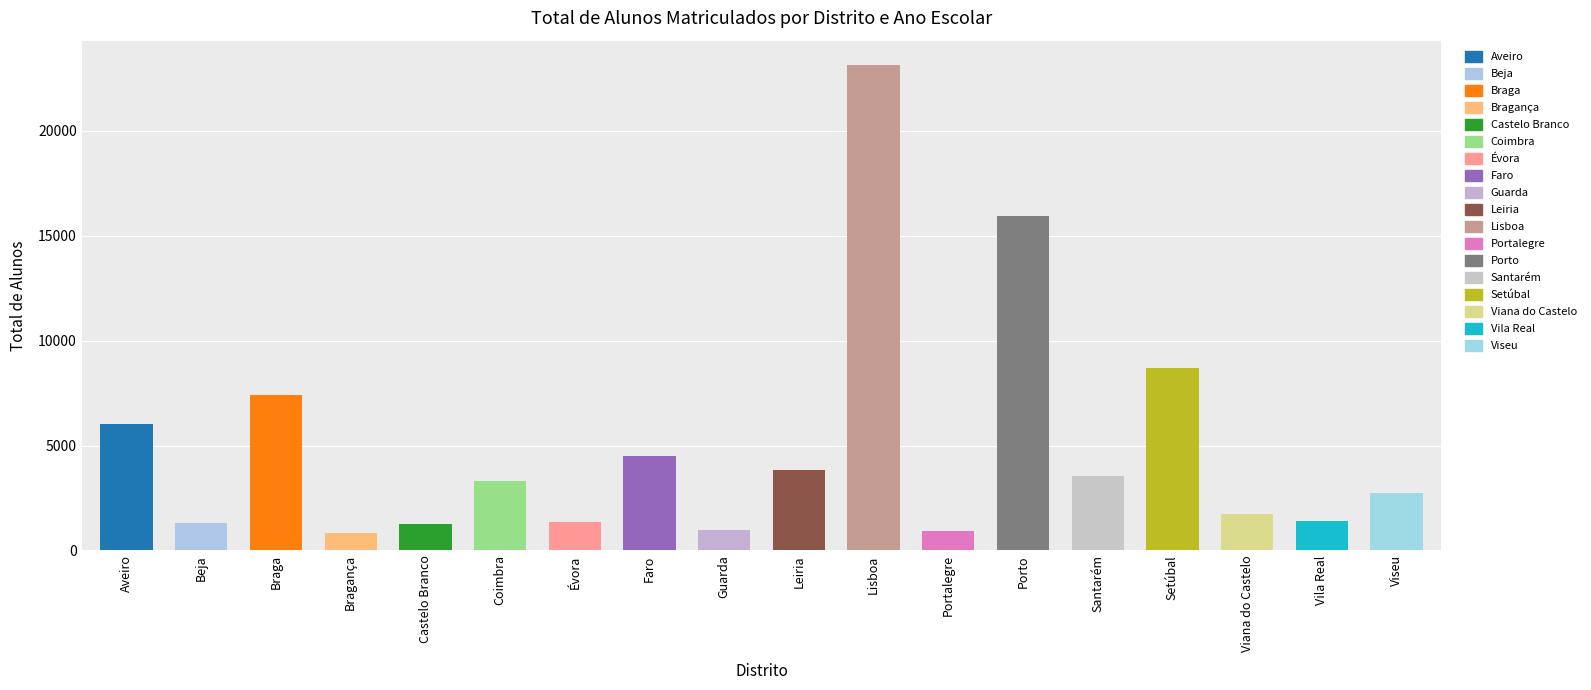

What is the ratio of the value at Évora to the value at Lisboa?

0.1